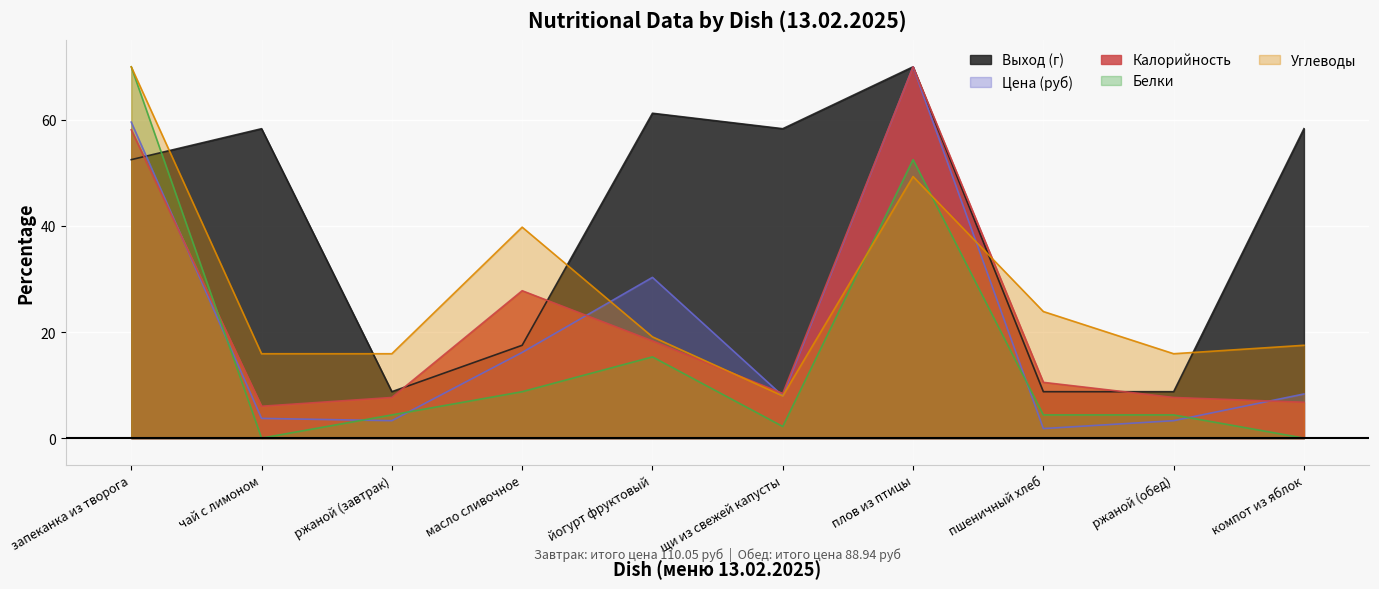

What is the difference between the maximum and second lowest values in the Белки series?

70.0